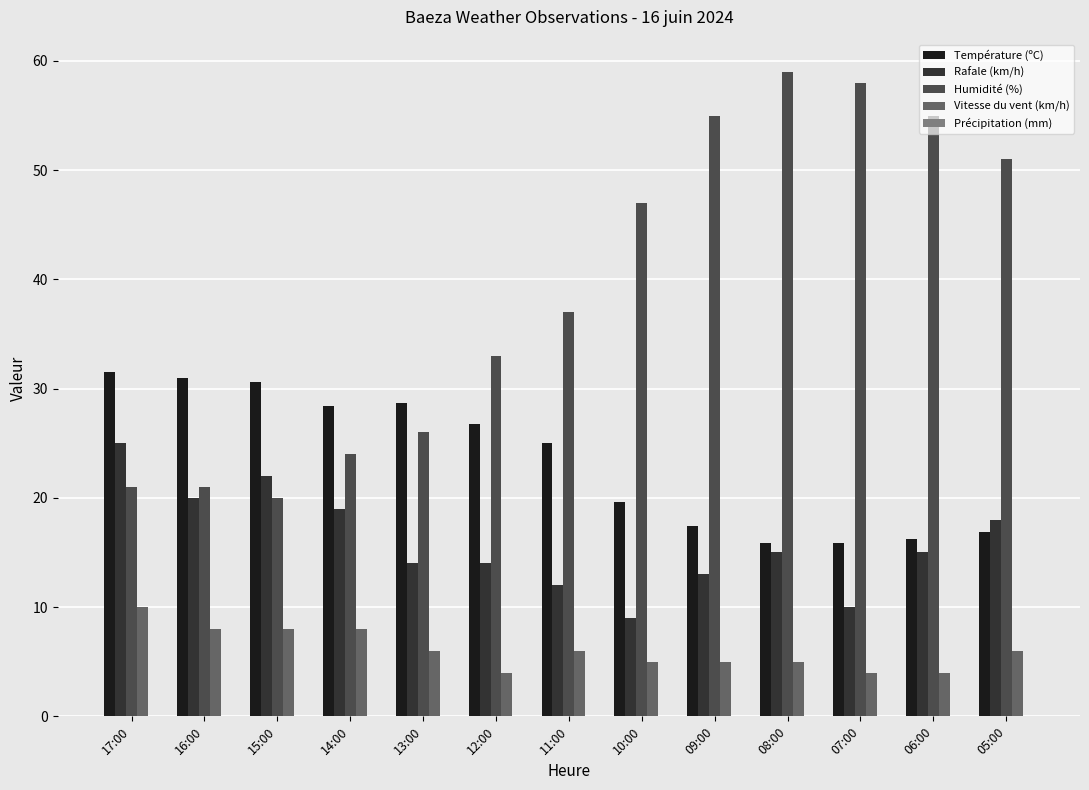

How many series are shown in this chart?

4